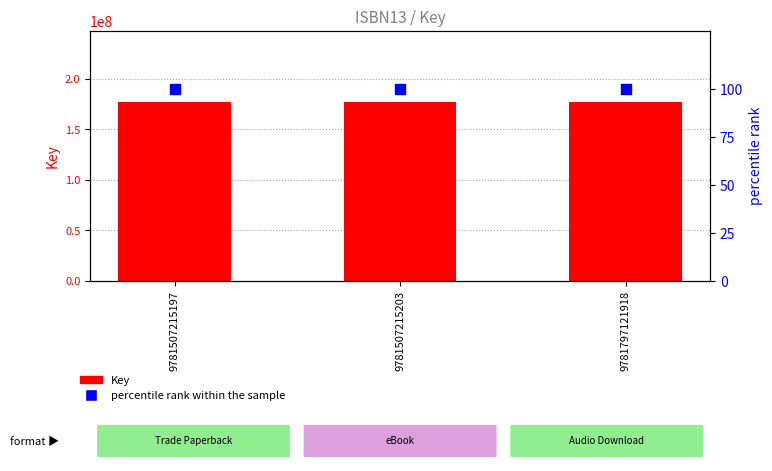

Which series contains the lowest Y value?

percentile rank within the sample